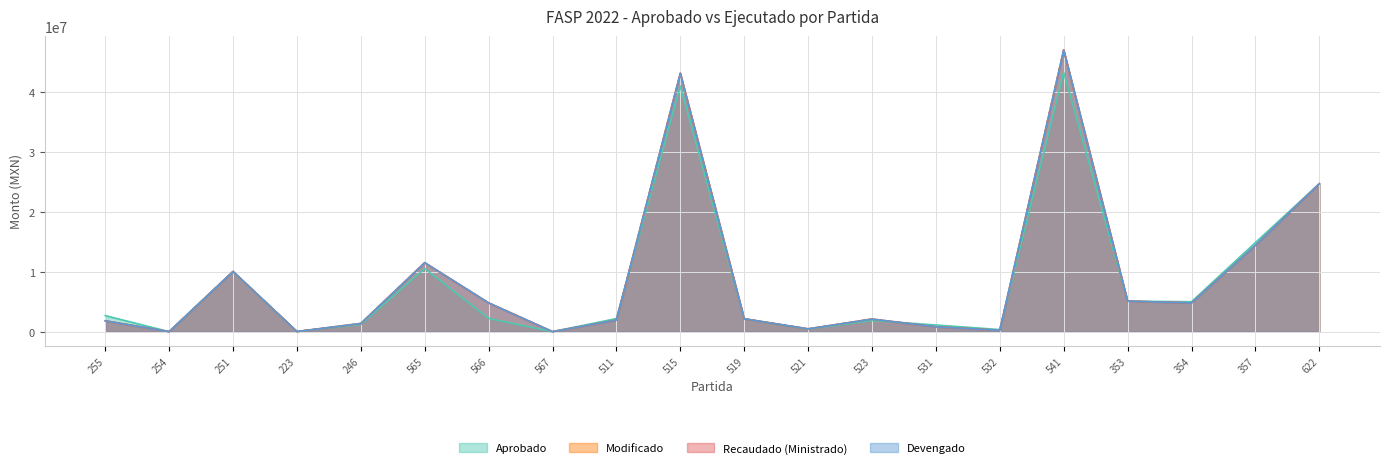

At which label is Aprobado closest to 21600189?

622